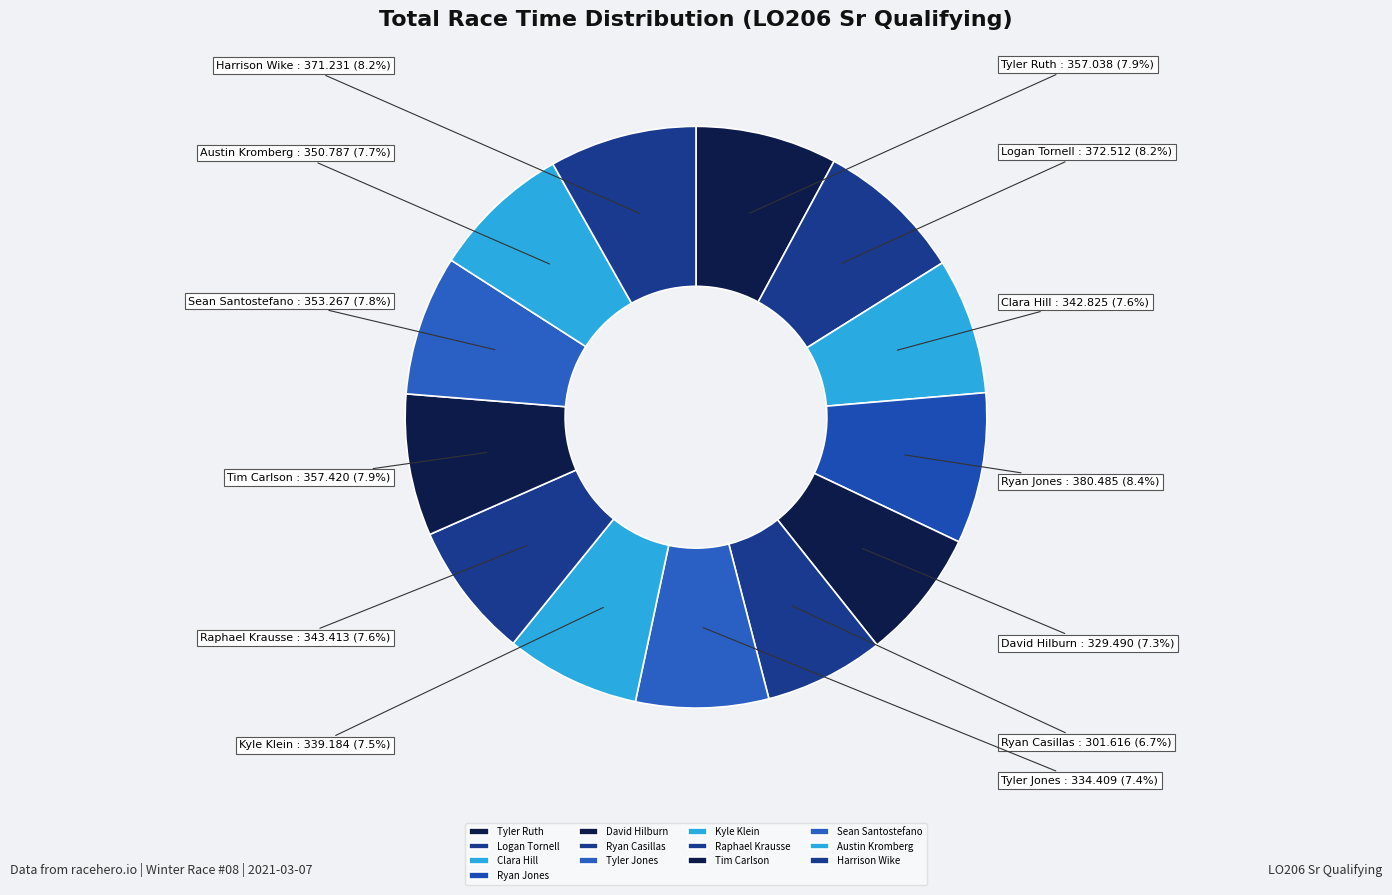

What is the ratio of the value at David Hilburn to the value at Tyler Jones?

1.0